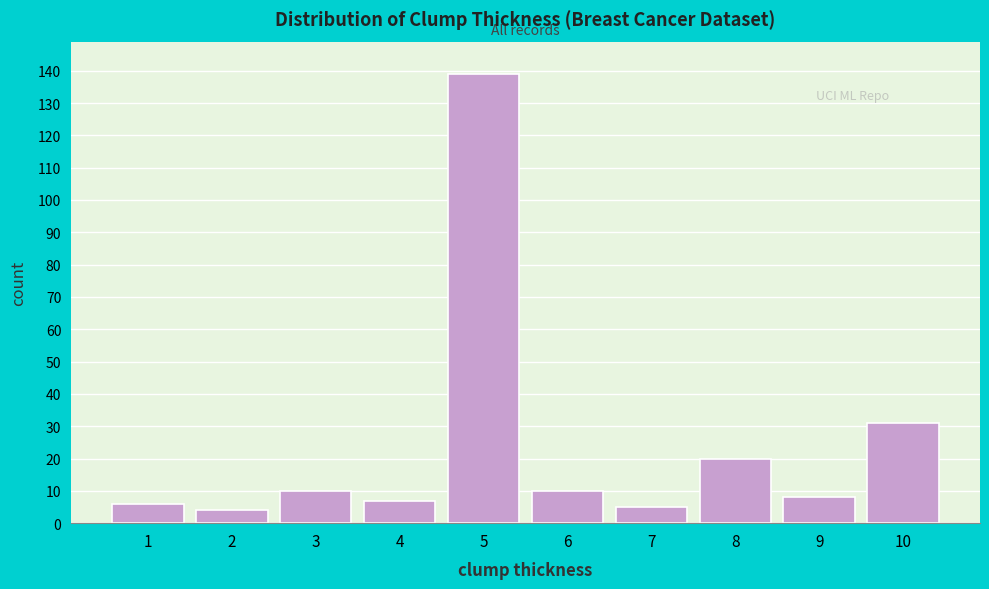

Reading left to right, list all the values displayed in this chart.

1=6	2=4	3=10	4=7	5=139	6=10	7=5	8=20	9=8	10=31